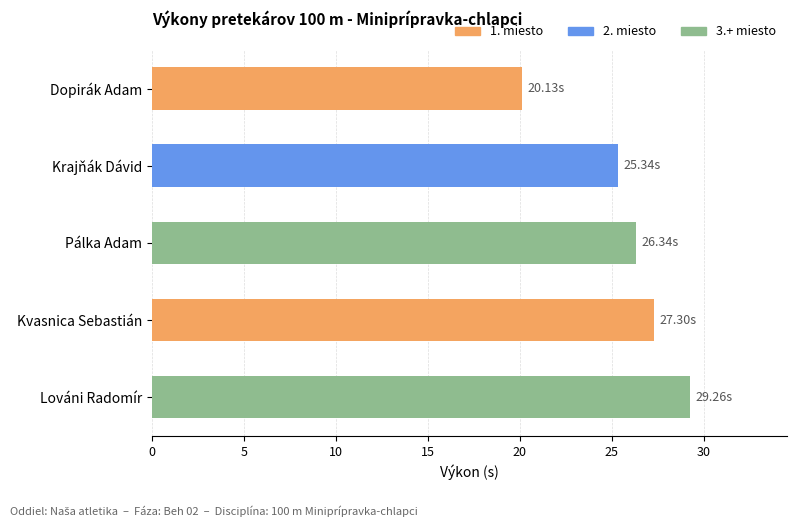

What is the label of the 4th bar from the top?

Kvasnica Sebastián